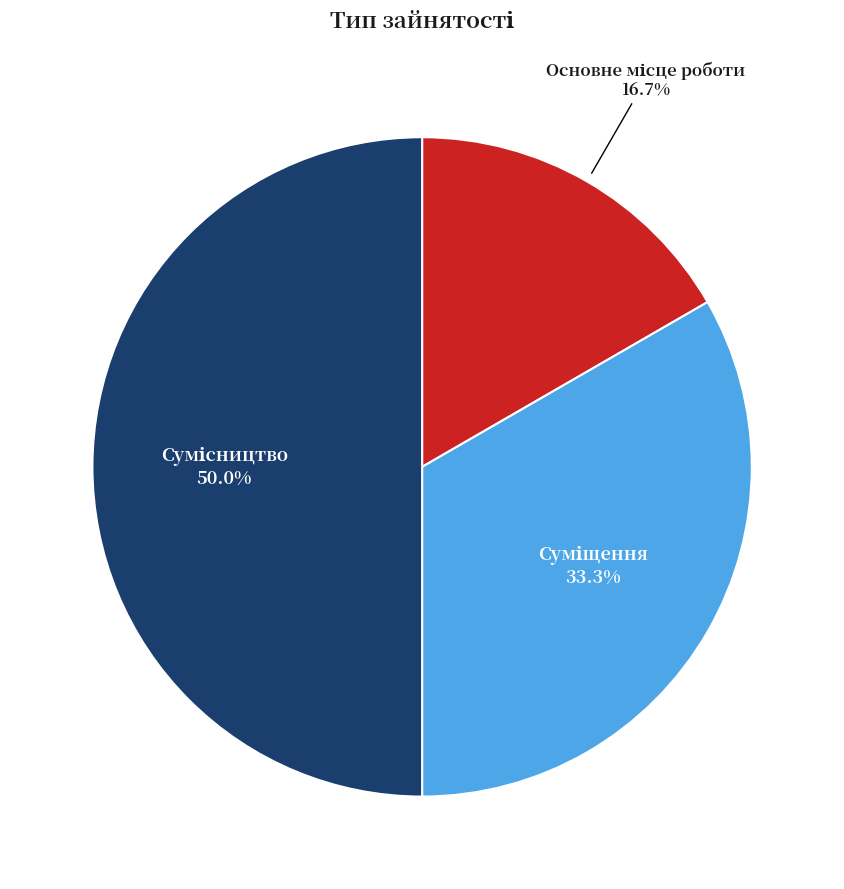

Which category has the smallest portion of the pie?

Основне місце роботи